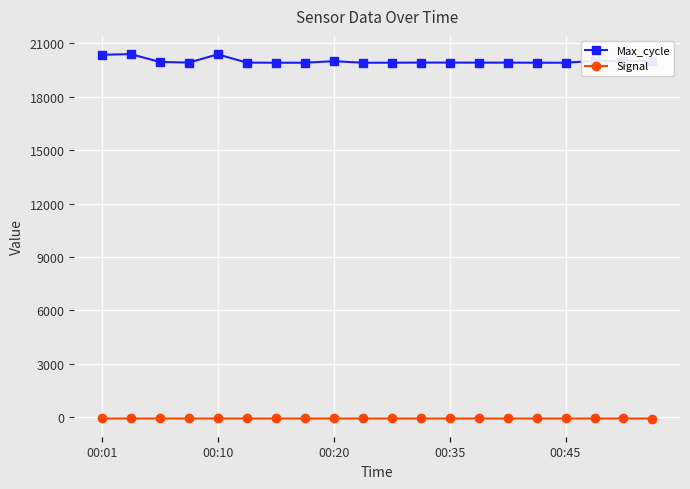

Count the Signal values in the range -71 to -70.

19